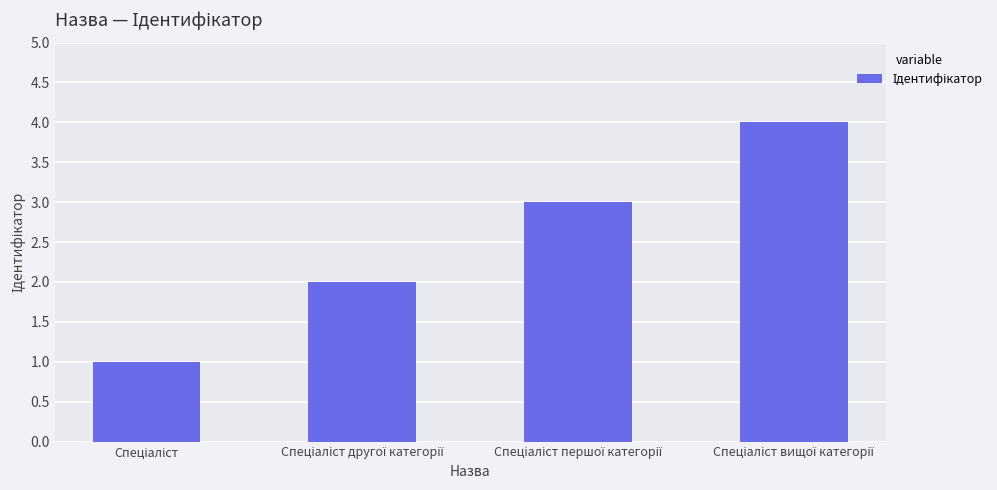

What is the sum of all values?

10